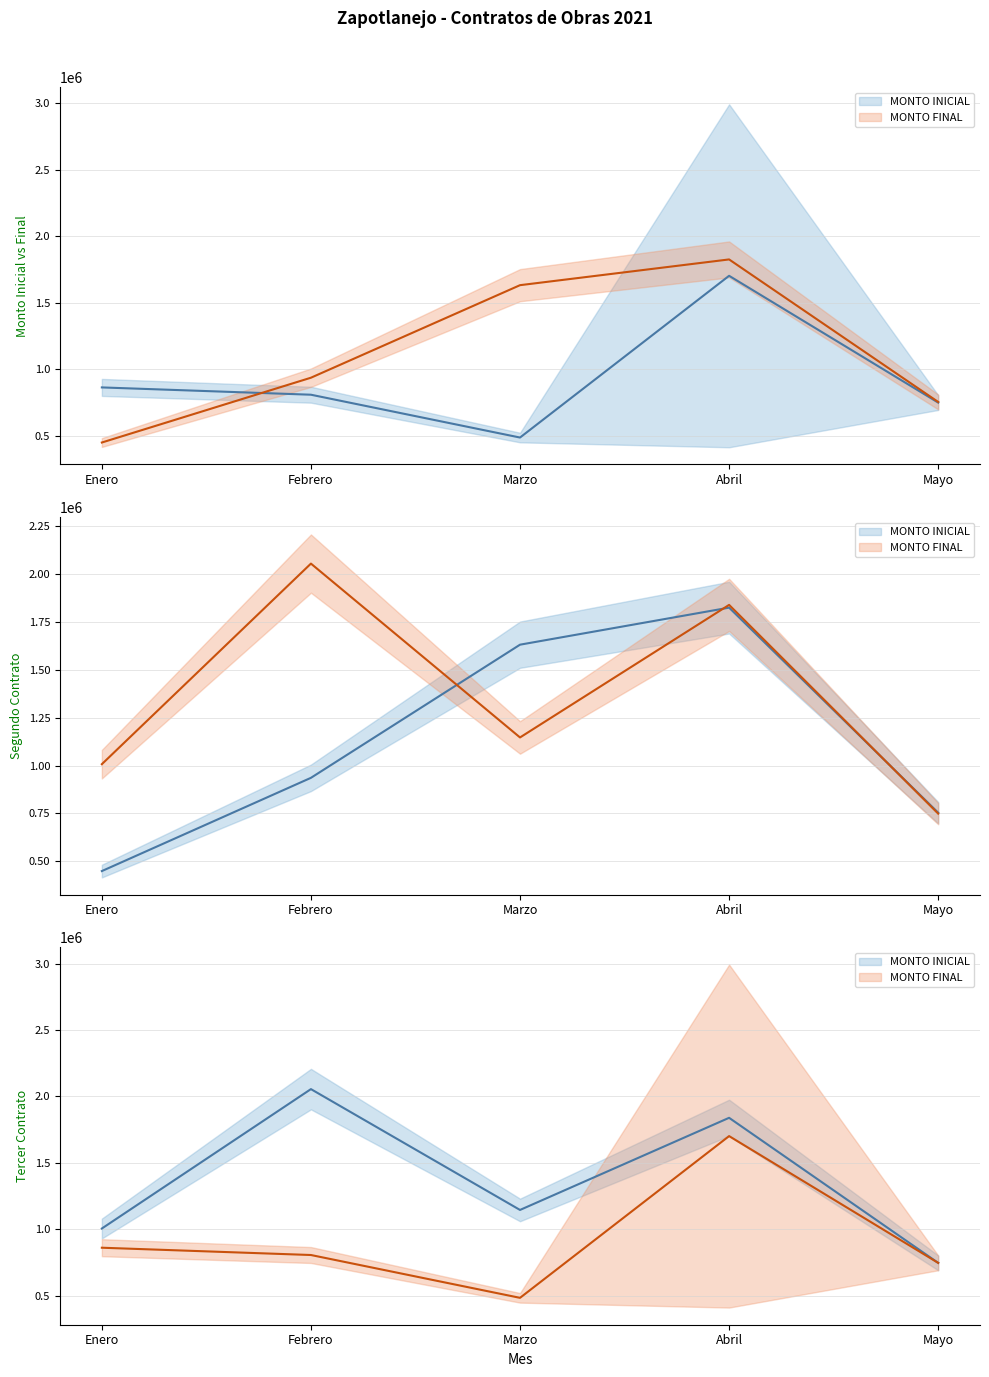

What is the label of the 1st point from the left?

Enero